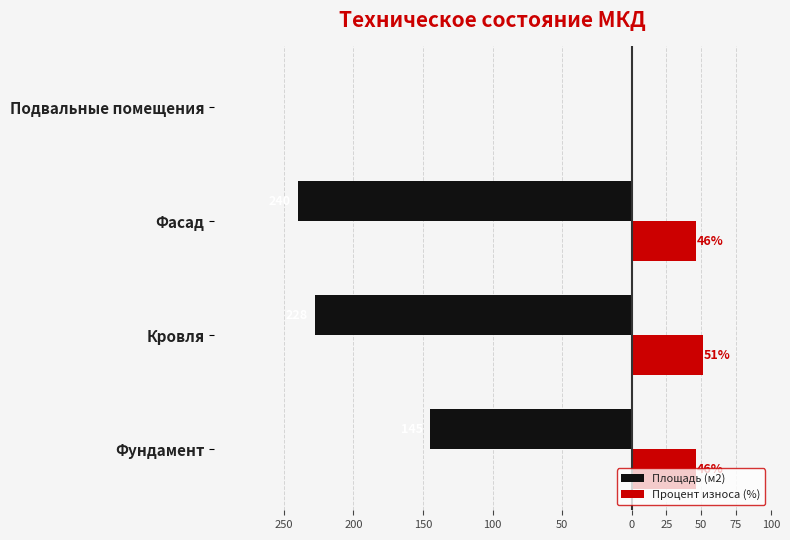

What are all the series names shown in the legend?

Площадь (м2), Процент износа (%)